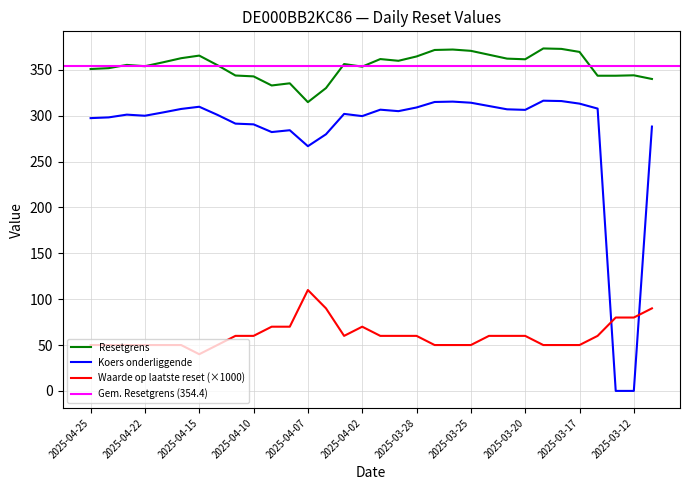

What is the average value of the Waarde op laatste reset series?

60.9